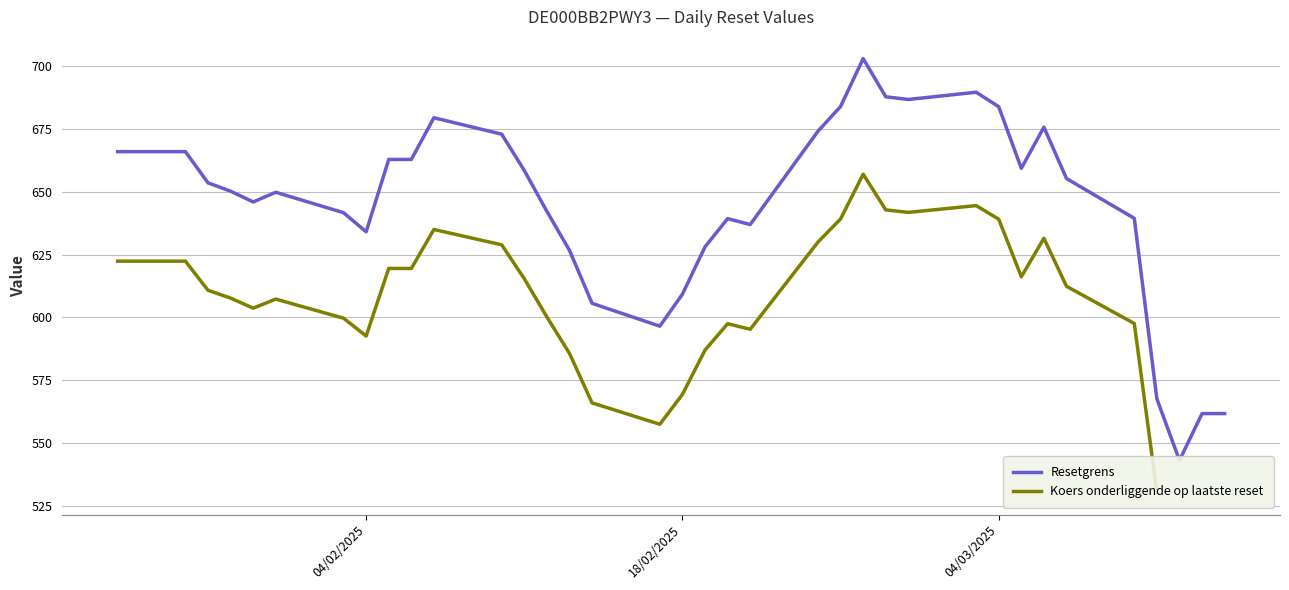

Which series has the widest spread of values?

Resetgrens